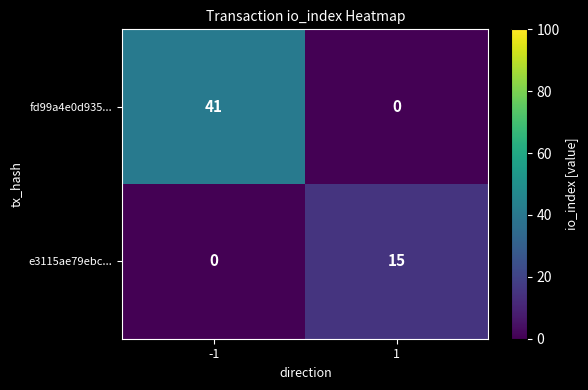

What is the sum of all e3115ae79ebc... values?

15